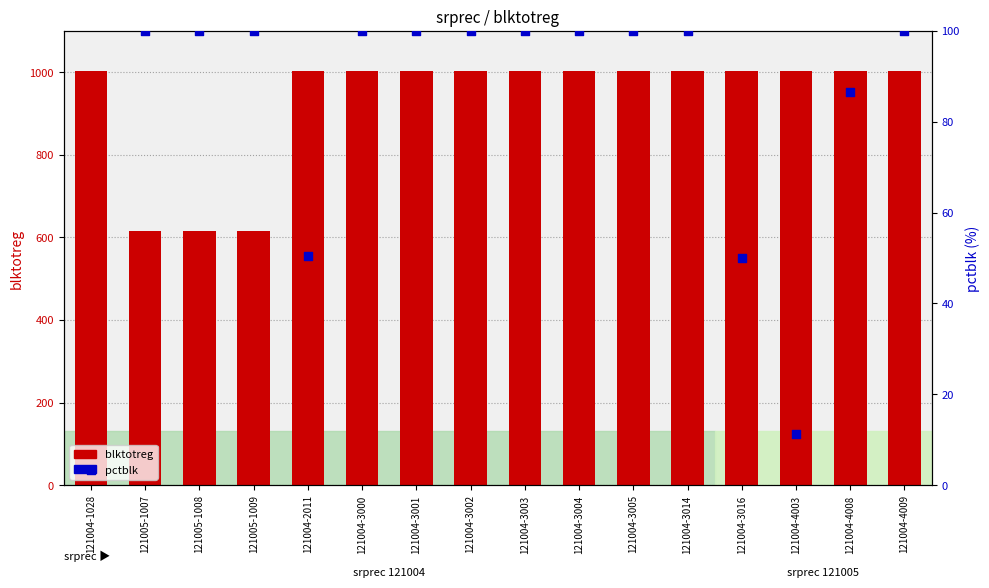

Which series reaches the maximum Y coordinate?

blktotreg